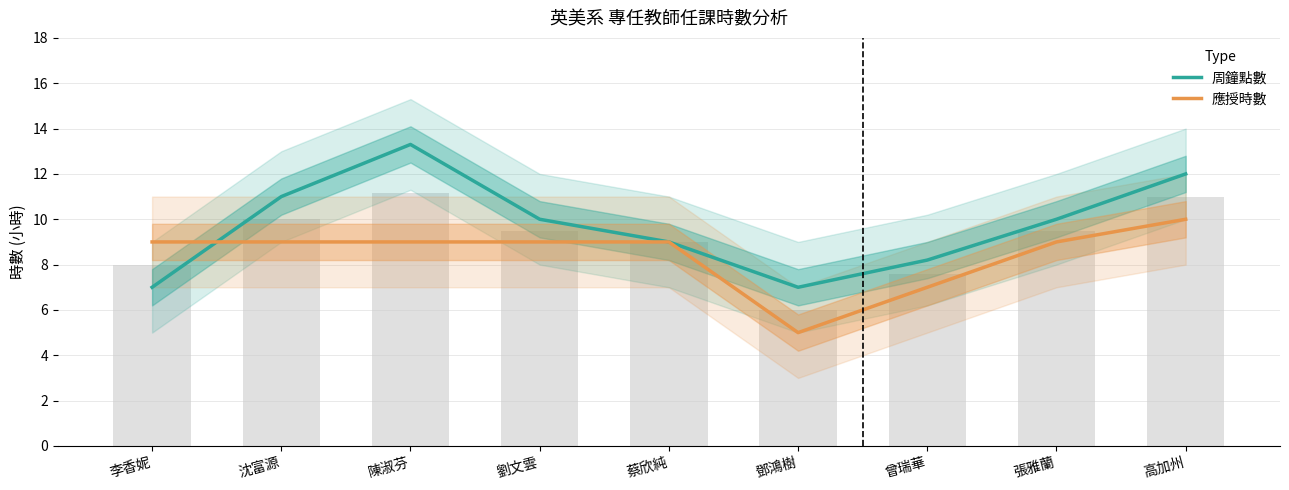

Is it true that 應授時數 equals 16.9 at 高加州?

False